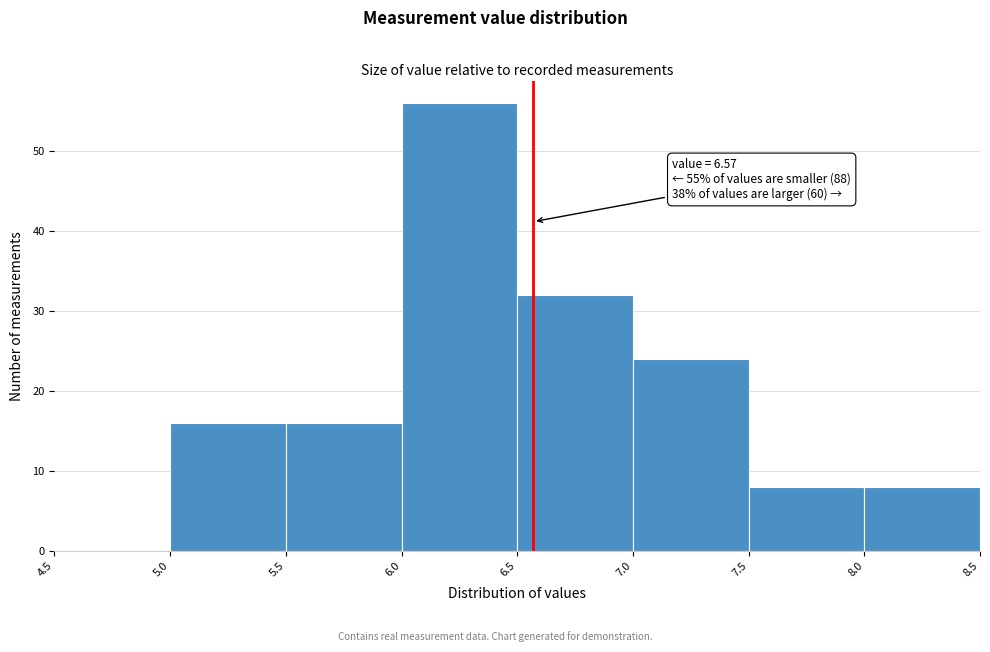

Over which range of the x-axis is the bar tallest?

6.0 to 6.5